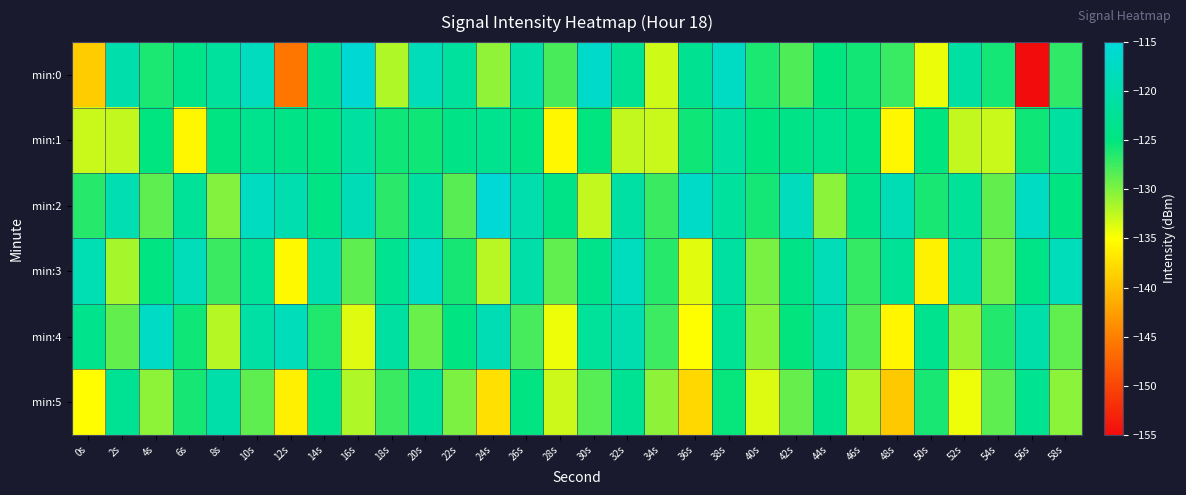

Reading right to left, extract all data points from this chart.

min:0: 58s=-126.9	56s=-155.4	54s=-125.8	52s=-120.9	50s=-134.3	48s=-127.2	46s=-125.8	44s=-125.0	42s=-128.1	40s=-126.1	38s=-117.3	36s=-123.0	34s=-133.1	32s=-122.8	30s=-116.6	28s=-127.9	26s=-120.7	24s=-130.7	22s=-121.5	20s=-118.6	18s=-131.9	16s=-115.6	14s=-123.6	12s=-145.7	10s=-118.1	8s=-121.7	6s=-123.9	4s=-126.1	2s=-120.1	0s=-139.0
min:1: 58s=-121.2	56s=-125.6	54s=-132.9	52s=-132.6	50s=-124.9	48s=-135.6	46s=-124.6	44s=-123.4	42s=-124.2	40s=-124.9	38s=-121.2	36s=-125.6	34s=-132.9	32s=-132.6	30s=-124.9	28s=-135.6	26s=-124.6	24s=-123.4	22s=-124.2	20s=-125.6	18s=-125.6	16s=-121.2	14s=-124.9	12s=-124.2	10s=-123.4	8s=-124.6	6s=-135.6	4s=-124.9	2s=-132.6	0s=-132.9
min:2: 58s=-124.8	56s=-117.6	54s=-128.9	52s=-122.3	50s=-126.0	48s=-119.1	46s=-123.7	44s=-130.4	42s=-118.2	40s=-125.8	38s=-121.5	36s=-116.8	34s=-127.3	32s=-120.9	30s=-132.6	28s=-124.1	26s=-119.8	24s=-115.3	22s=-128.5	20s=-121.0	18s=-126.7	16s=-118.9	14s=-124.3	12s=-119.6	10s=-117.8	8s=-130.1	6s=-122.4	4s=-128.7	2s=-119.3	0s=-126.5
min:3: 58s=-118.4	56s=-124.0	54s=-129.5	52s=-120.7	50s=-136.0	48s=-122.5	46s=-127.1	44s=-118.8	42s=-124.2	40s=-129.7	38s=-121.3	36s=-133.9	34s=-126.5	32s=-118.0	30s=-123.6	28s=-128.8	26s=-120.4	24s=-132.2	22s=-125.9	20s=-117.5	18s=-123.1	16s=-128.7	14s=-119.9	12s=-135.4	10s=-122.0	8s=-127.3	6s=-118.6	4s=-124.8	2s=-131.5	0s=-119.2
min:4: 58s=-128.8	56s=-120.2	54s=-126.4	52s=-131.0	50s=-123.3	48s=-135.7	46s=-128.2	44s=-119.8	42s=-125.1	40s=-130.5	38s=-122.7	36s=-135.0	34s=-127.4	32s=-119.6	30s=-122.0	28s=-134.3	26s=-127.8	24s=-119.1	22s=-124.7	20s=-129.2	18s=-121.4	16s=-133.7	14s=-126.3	12s=-118.5	10s=-120.8	8s=-132.1	6s=-125.6	4s=-117.2	2s=-128.9	0s=-123.4
min:5: 58s=-130.4	56s=-123.1	54s=-128.7	52s=-134.3	50s=-126.0	48s=-139.2	46s=-131.8	44s=-123.4	42s=-129.0	40s=-133.6	38s=-125.3	36s=-138.0	34s=-130.6	32s=-122.8	30s=-128.4	28s=-133.0	26s=-124.7	24s=-137.4	22s=-129.9	20s=-121.6	18s=-127.3	16s=-131.9	14s=-123.5	12s=-136.2	10s=-128.7	8s=-120.3	6s=-125.9	4s=-130.5	2s=-122.8	0s=-135.1